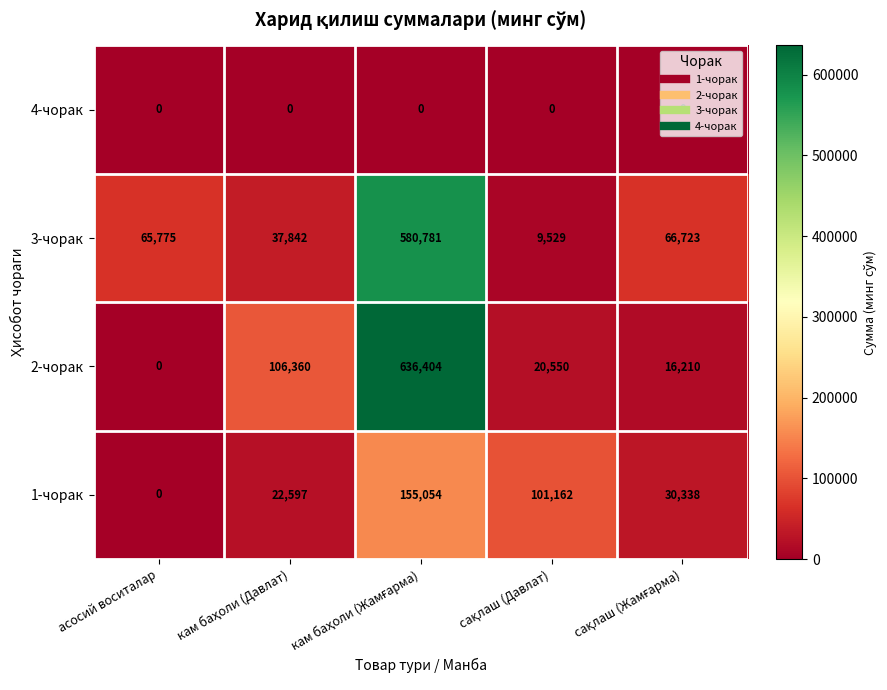

Count the number of data series in this chart.

4